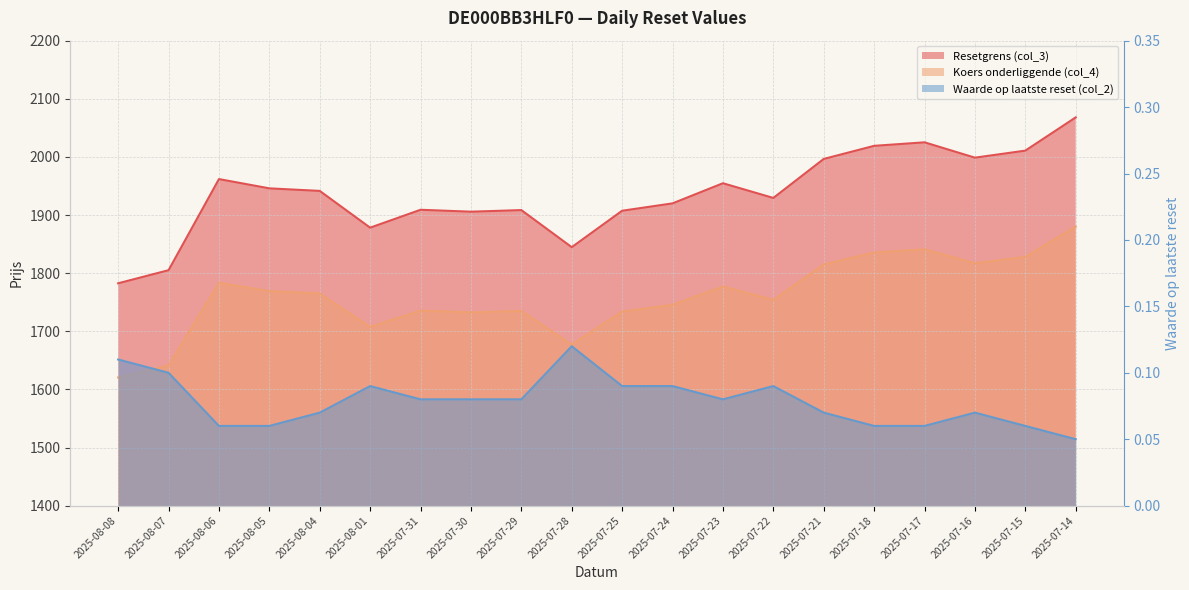

Which series has the largest total across all categories?

Koers onderliggende (col_4)